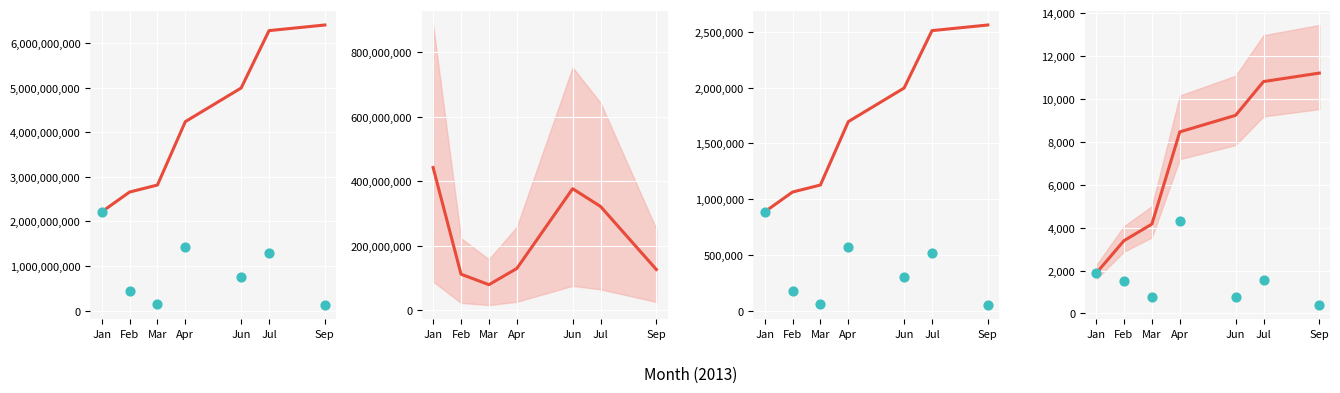

Which series reaches the maximum Y coordinate?

monto_total (cumsum)